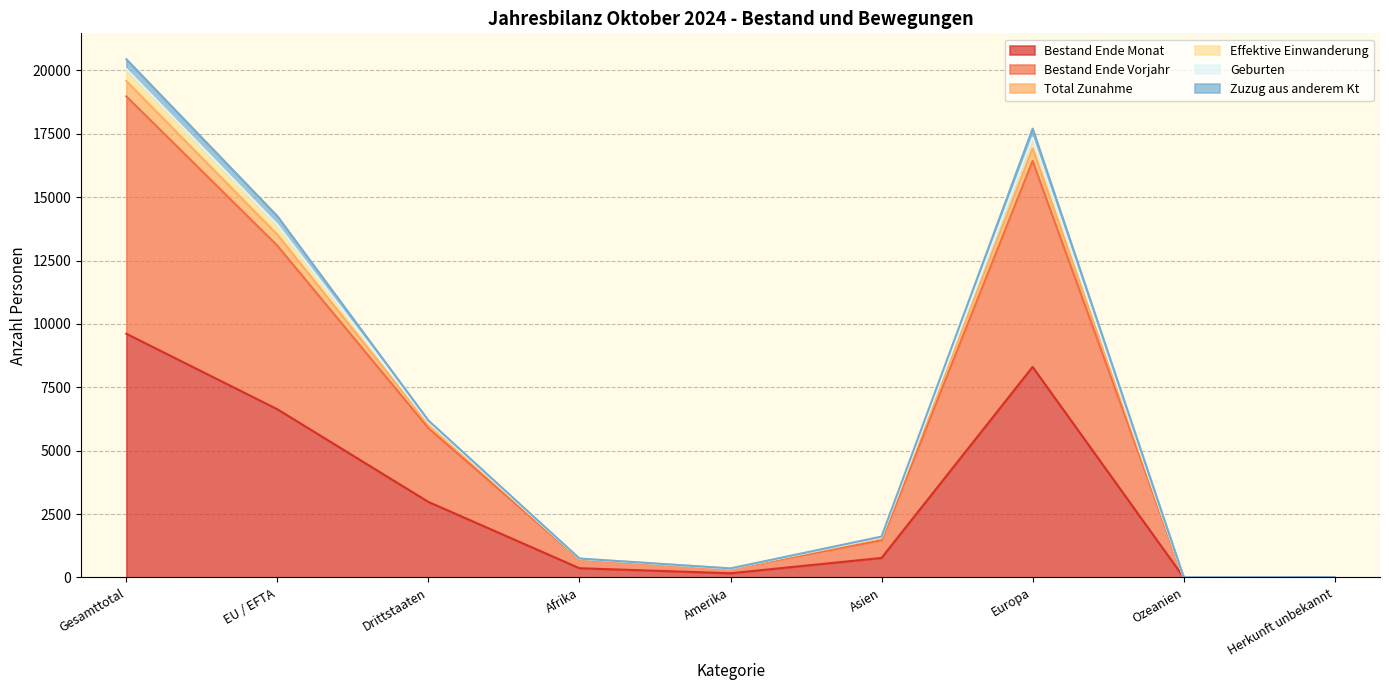

How many lines are shown in the chart?

6